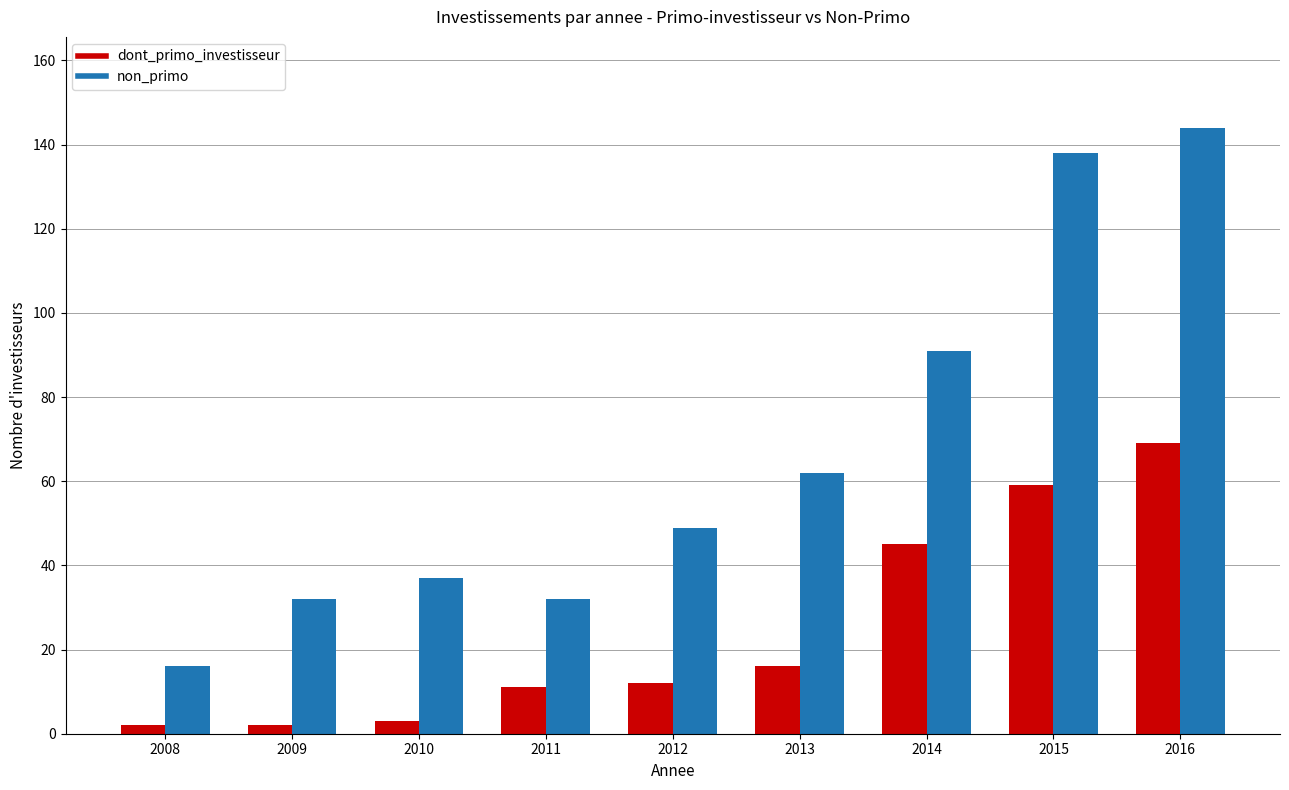

The non_primo series shows 47 at 2009. True or false?

False